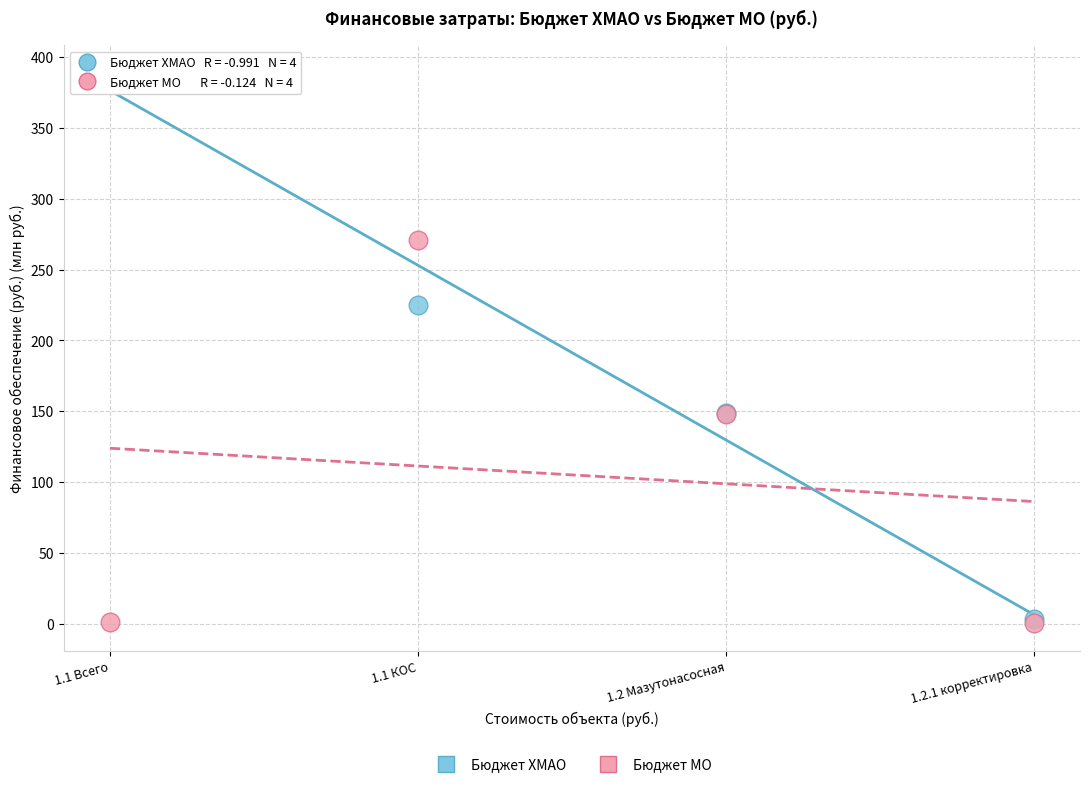

Across all series, what Y value is closest to 194?

224.7